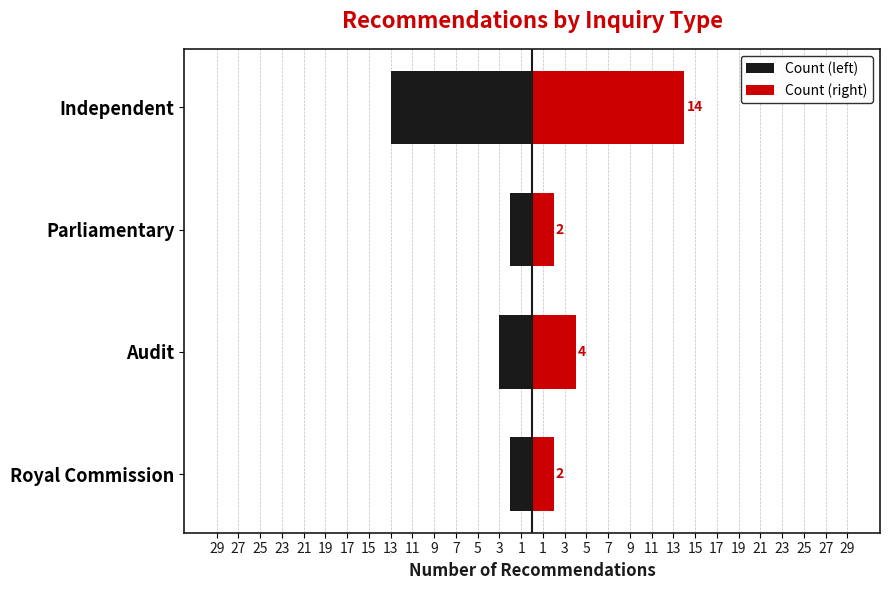

What is the value of the Count (right) bar at the 3rd from the left?

2